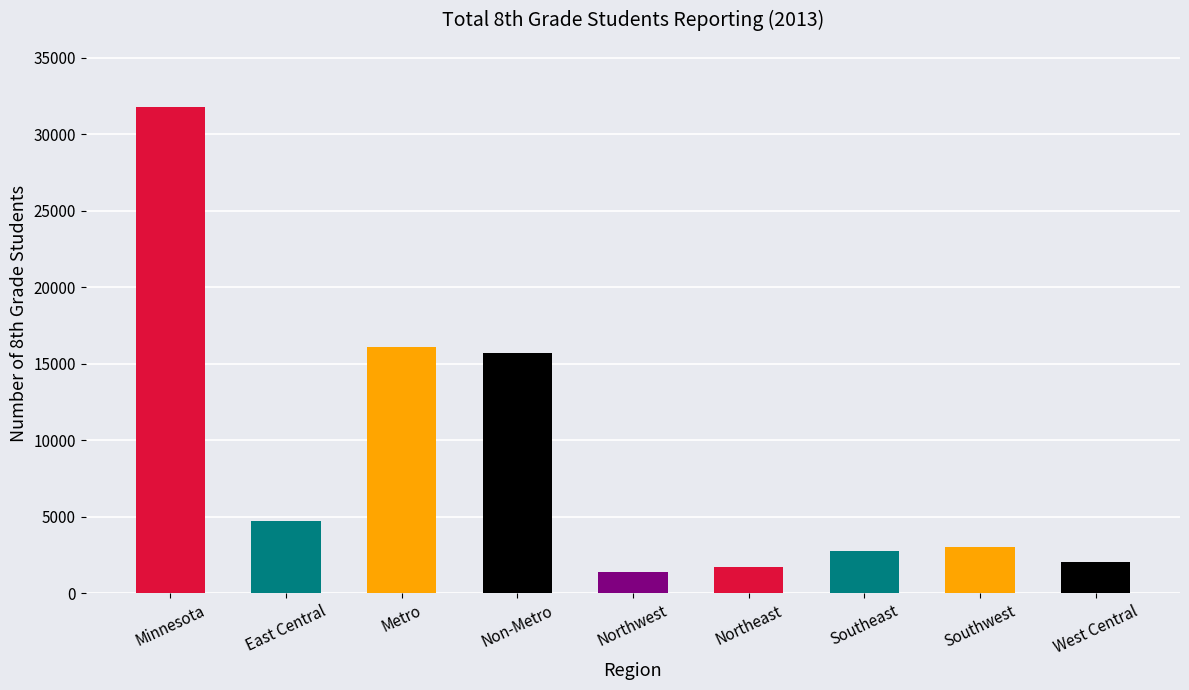

True or false: the data shows 1149 at Southeast.

False